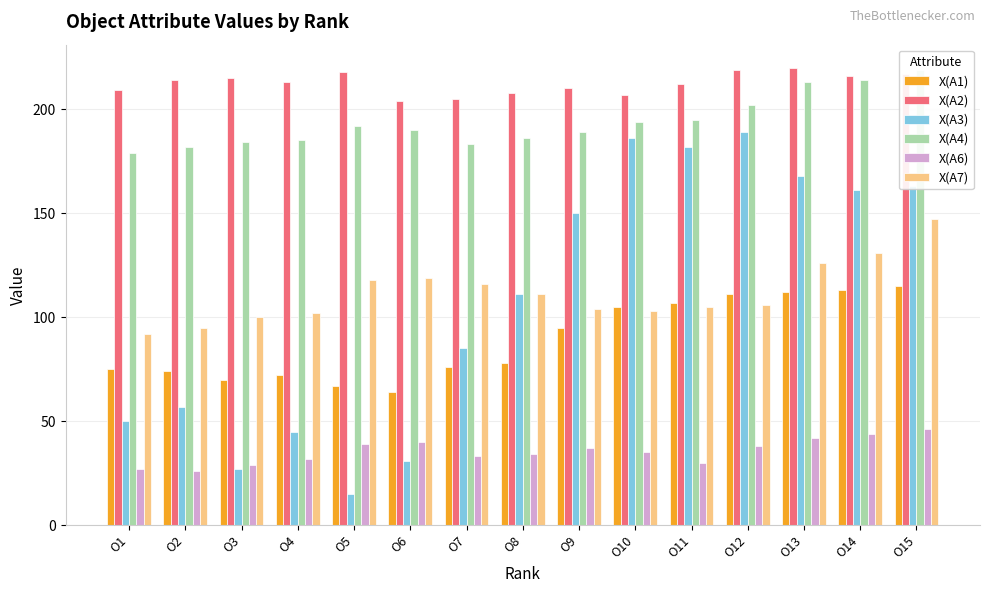

Reading right to left, extract all data points from this chart.

X(A1): 115	113	112	111	107	105	95	78	76	64	67	72	70	74	75
X(A2): 217	216	220	219	212	207	210	208	205	204	218	213	215	214	209
X(A3): 163	161	168	189	182	186	150	111	85	31	15	45	27	57	50
X(A4): 219	214	213	202	195	194	189	186	183	190	192	185	184	182	179
X(A6): 46	44	42	38	30	35	37	34	33	40	39	32	29	26	27
X(A7): 147	131	126	106	105	103	104	111	116	119	118	102	100	95	92